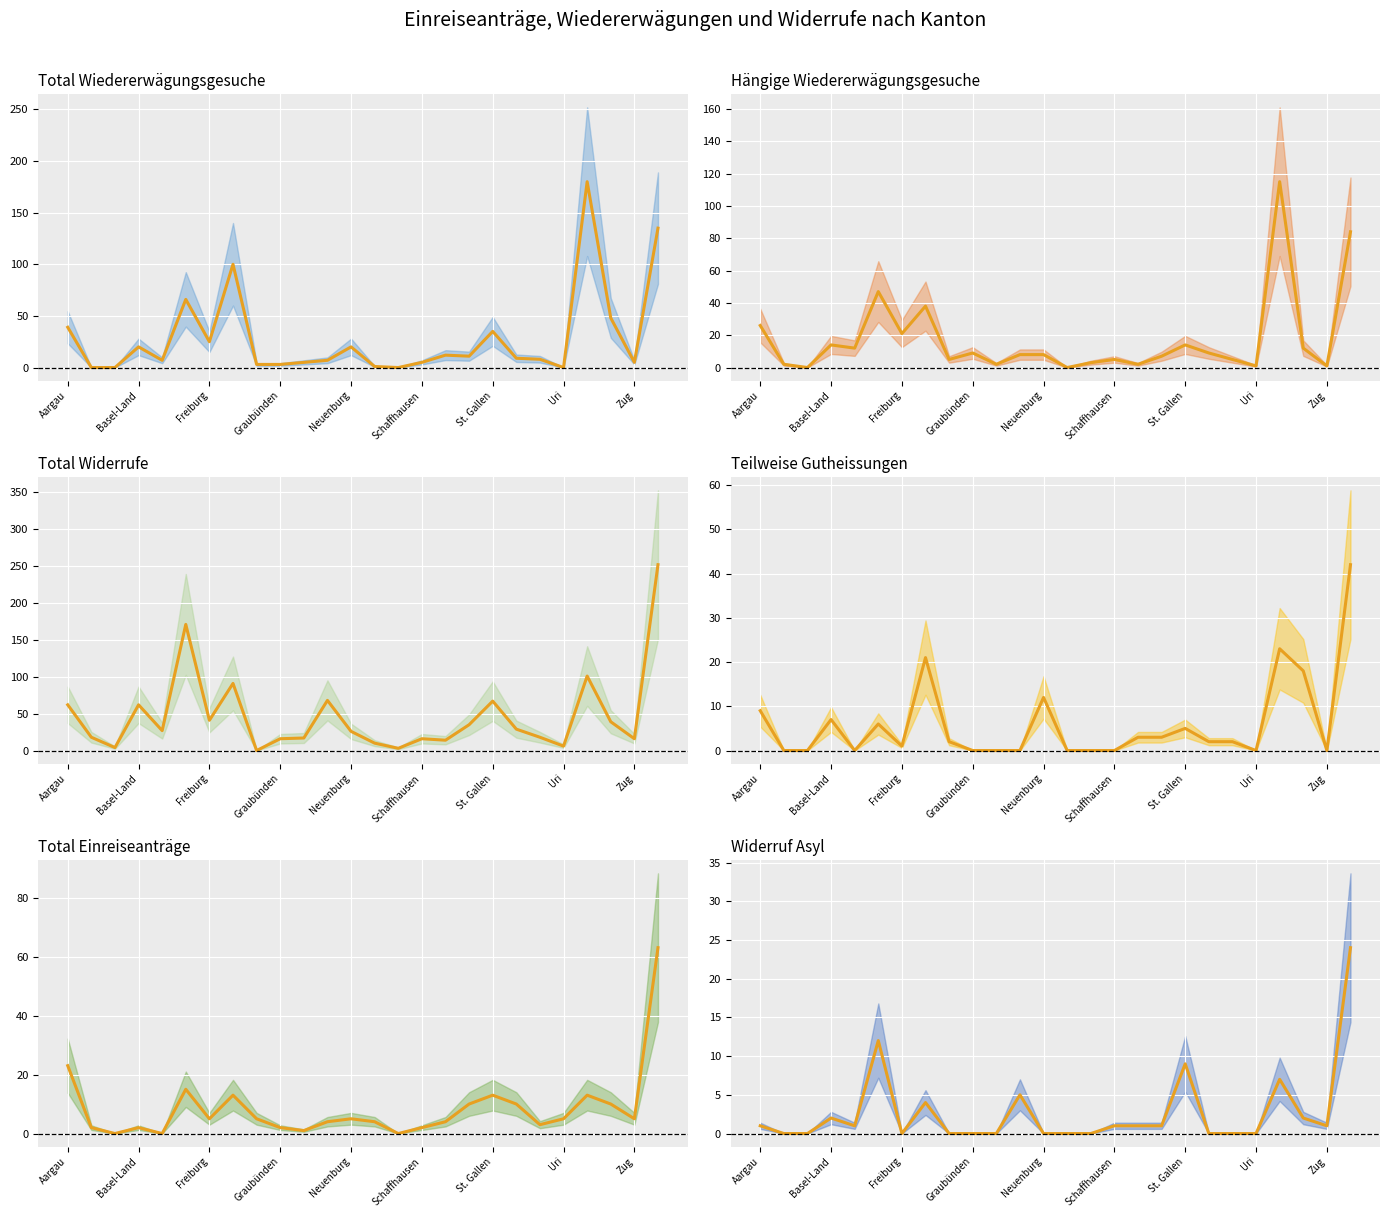

Is it true that Hängige Wiedererwägungsgesuche (mean) equals 1 at Zug?

True